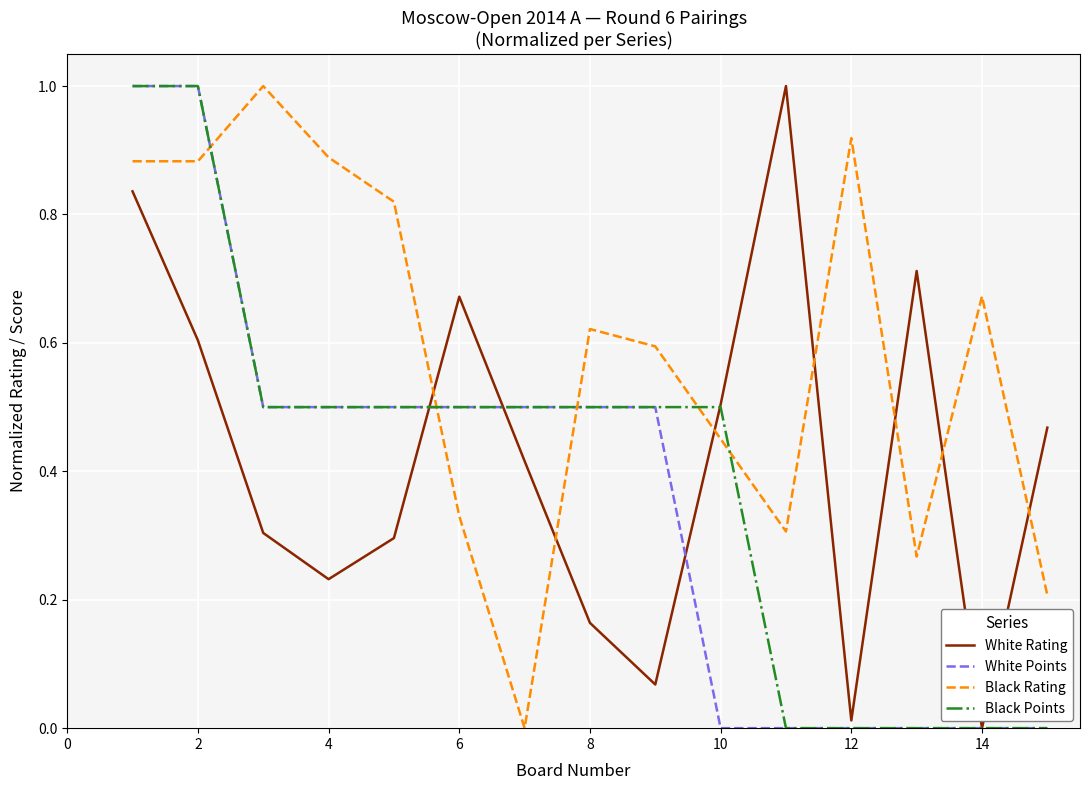

Which series has the largest total across all categories?

Black Rating